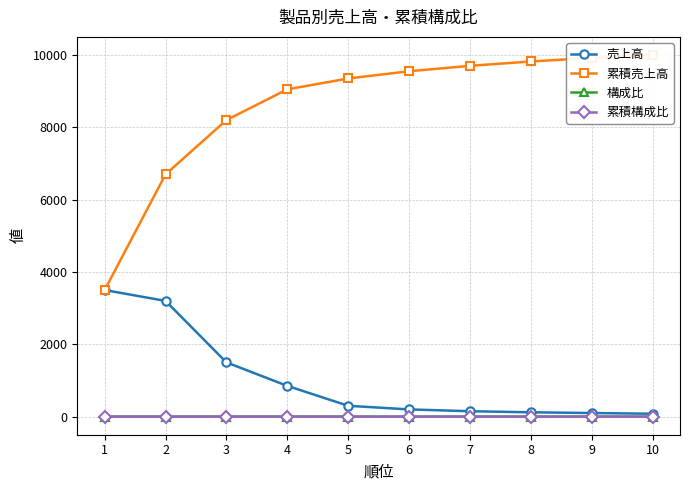

What is the average value of the 累積売上高 series?

8579.0